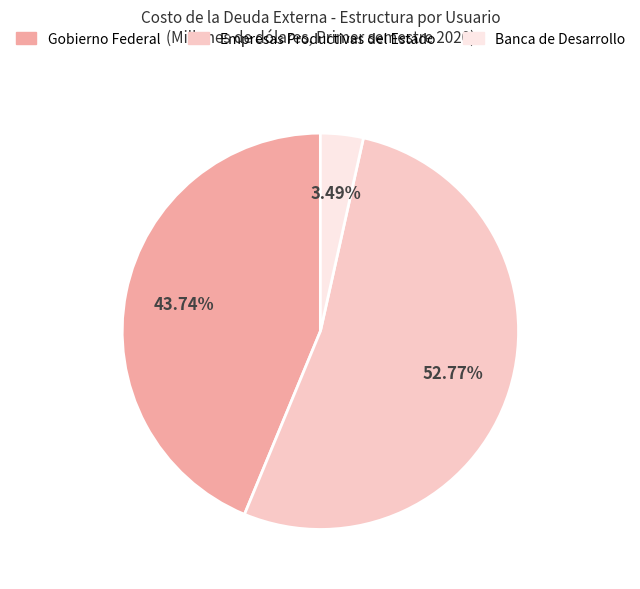

The Empresas Productivas del Estado slice represents 42% of the pie. True or false?

False